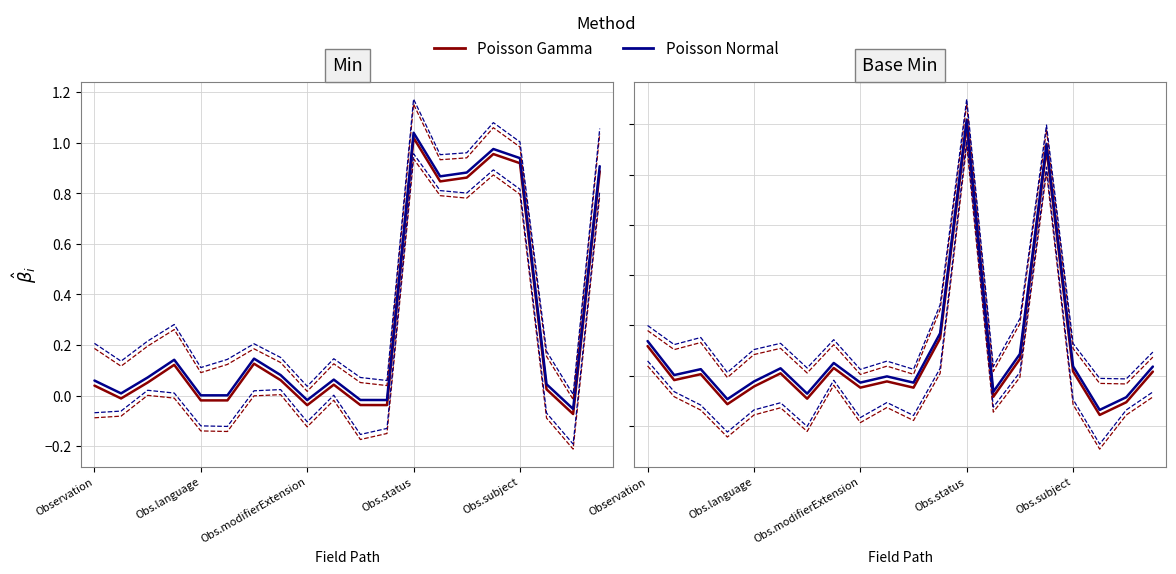

What is the maximum value for Poisson Gamma?

1.0